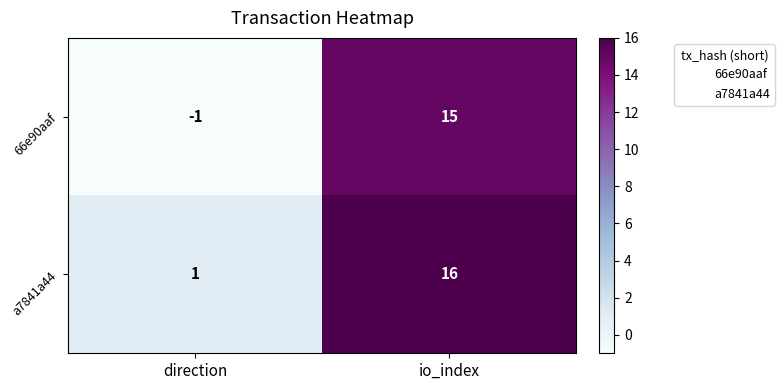

What is the difference between the maximum and minimum values in the a7841a44 series?

15